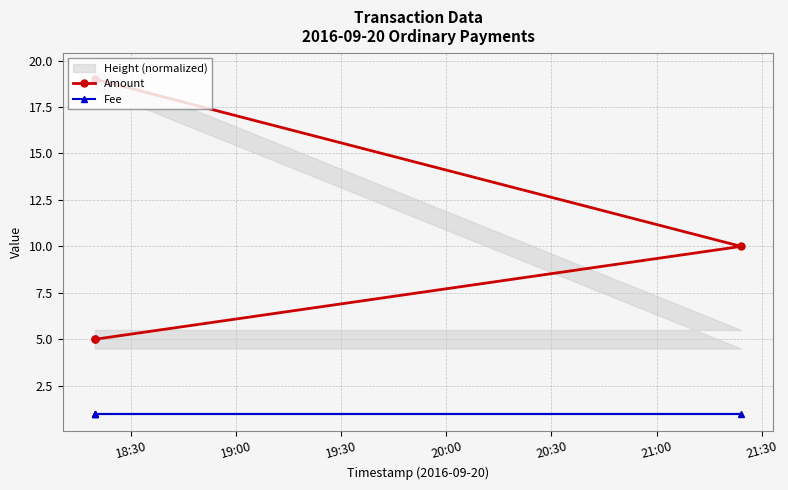

What is the approximate value of Fee at 19:00?

1